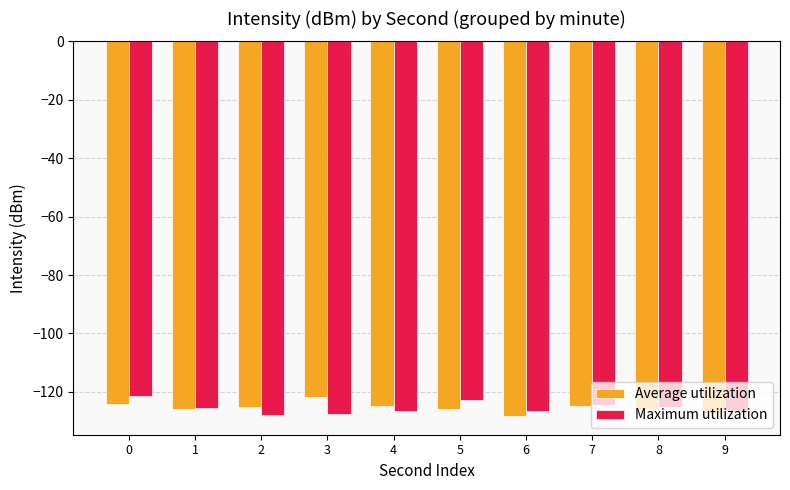

The value of Average utilization at 8 is -125.9. True or false?

True